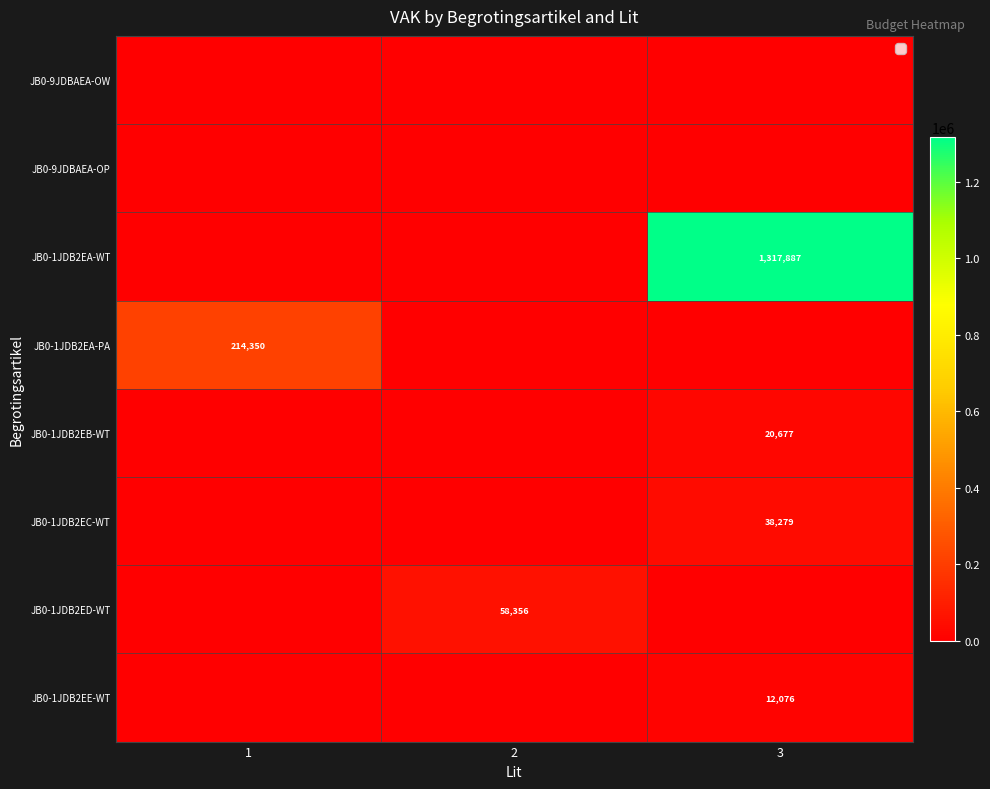

True or false: JB0-1JDB2EE-WT has a value of -5552 at 1.

False